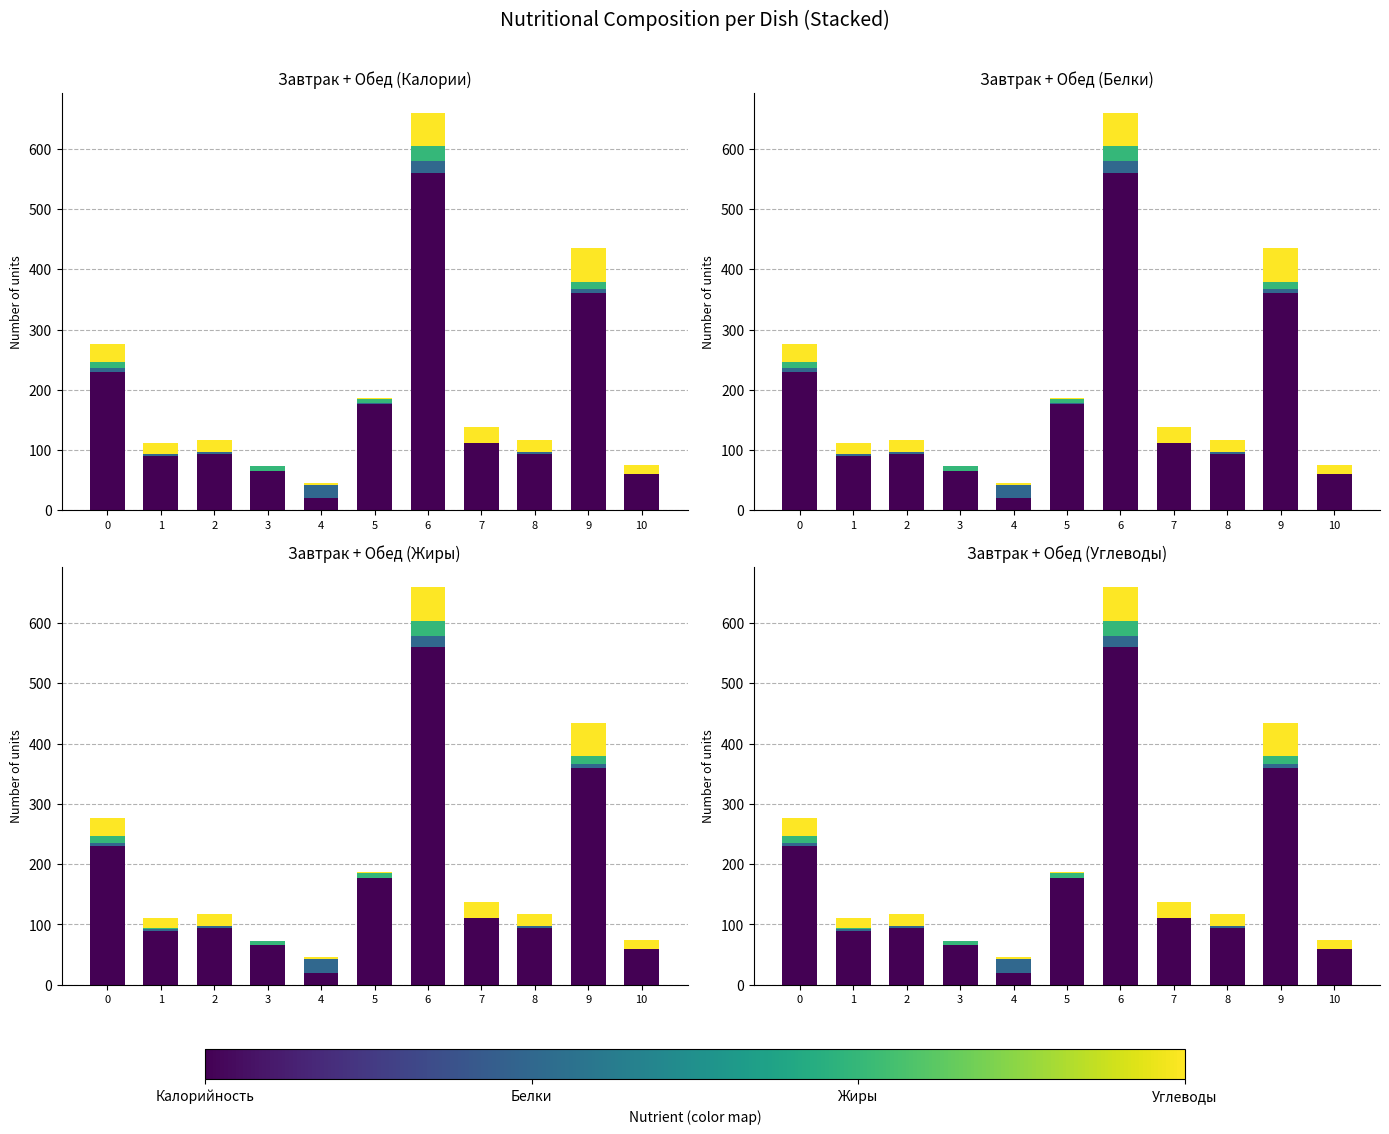

Which series has the widest spread of values?

Калорийность